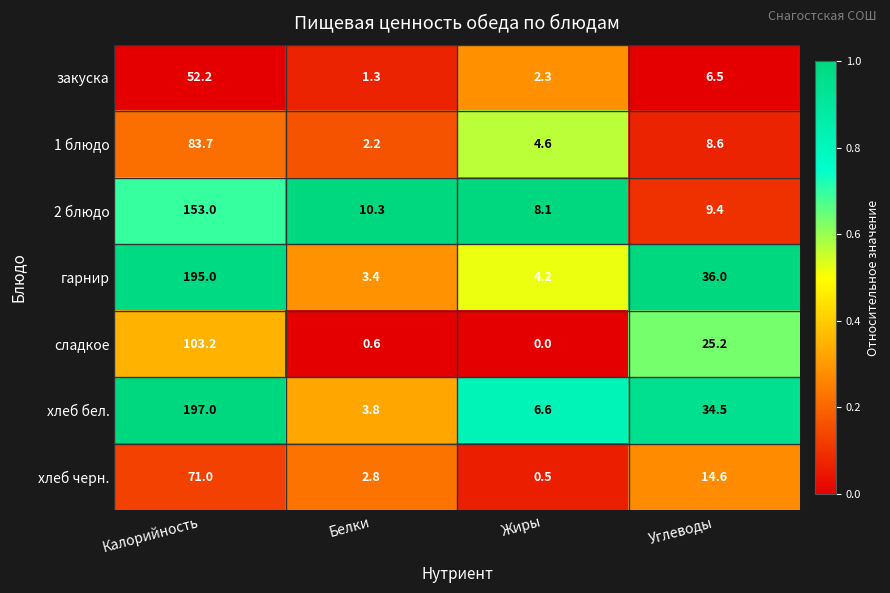

Reading left to right, extract all data points from this chart.

закуска: 52.2	1.3	2.3	6.5
1 блюдо: 83.7	2.2	4.6	8.6
2 блюдо: 153.0	10.3	8.1	9.4
гарнир: 195.0	3.4	4.2	36.0
сладкое: 103.2	0.6	0.0	25.2
хлеб бел.: 197.0	3.8	6.6	34.5
хлеб черн.: 71.0	2.8	0.5	14.6